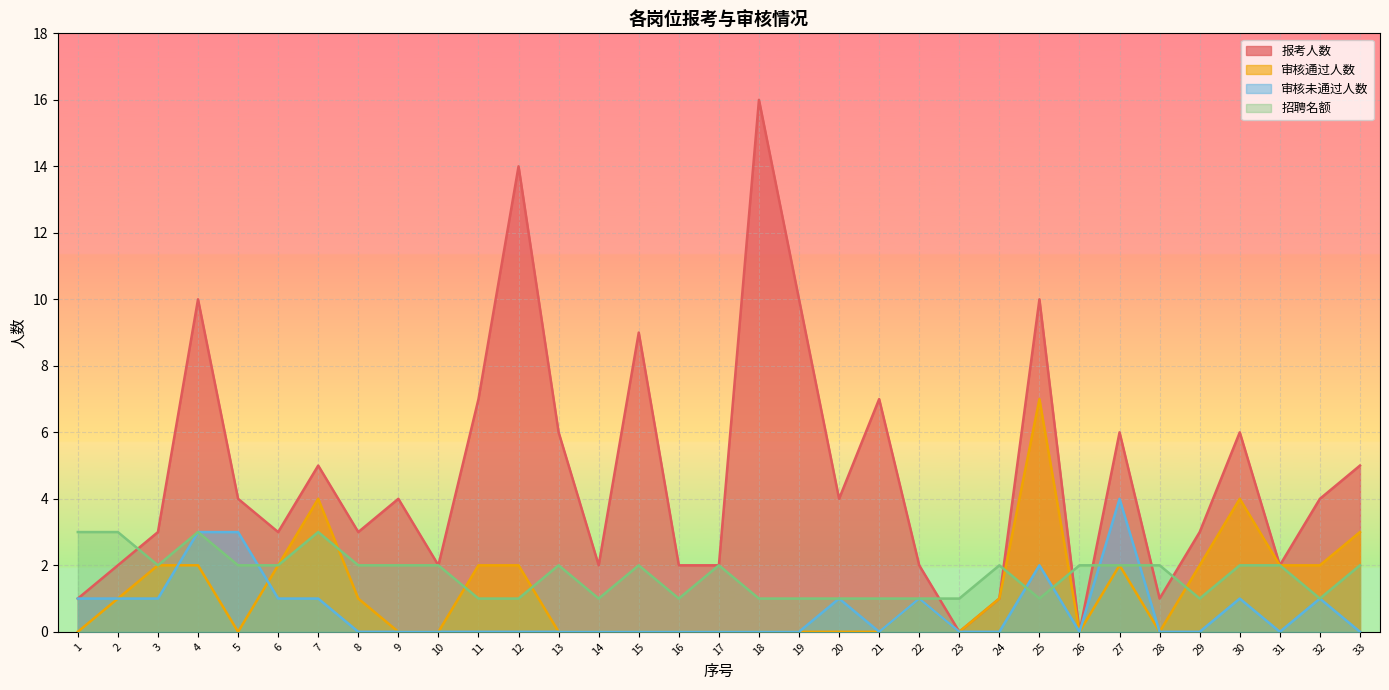

What is the value of the 审核通过人数 point at the 8th from the left?

1